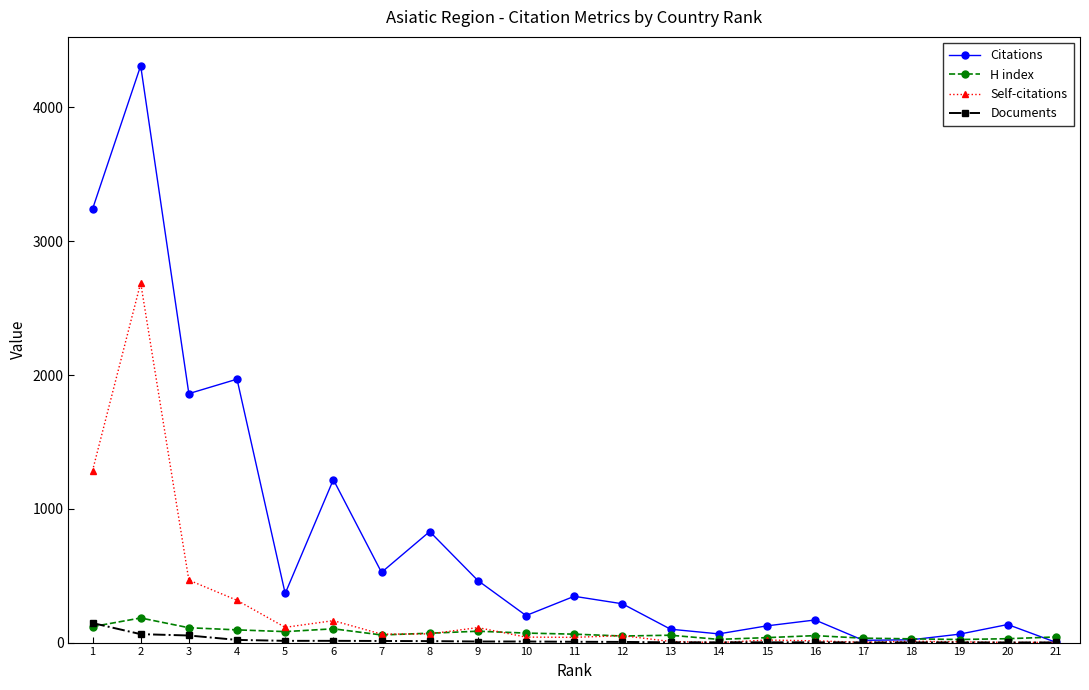

True or false: Citations and H index intersect in this chart.

True